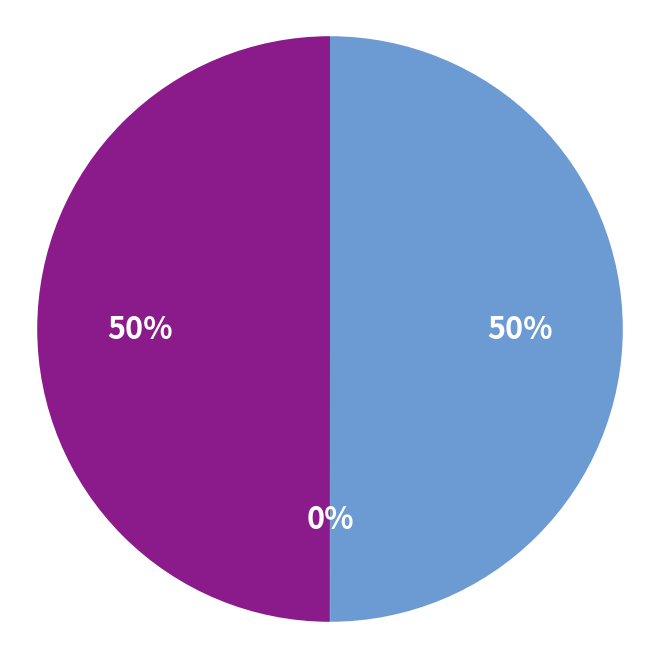

To the nearest percent, what is the average slice percentage?

33%